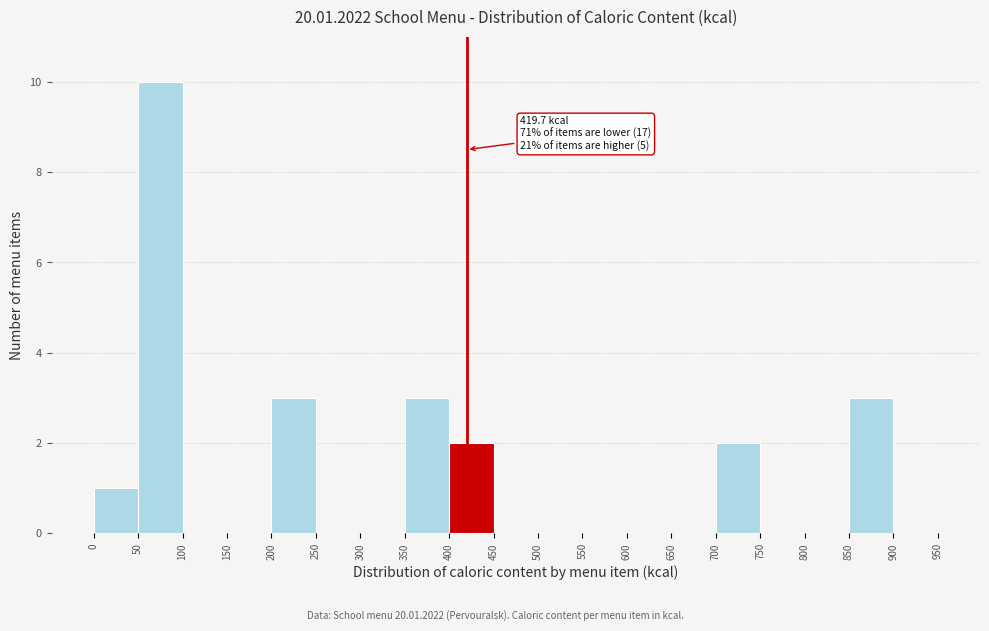

Which range on the x-axis has the tallest bar?

50 to 100